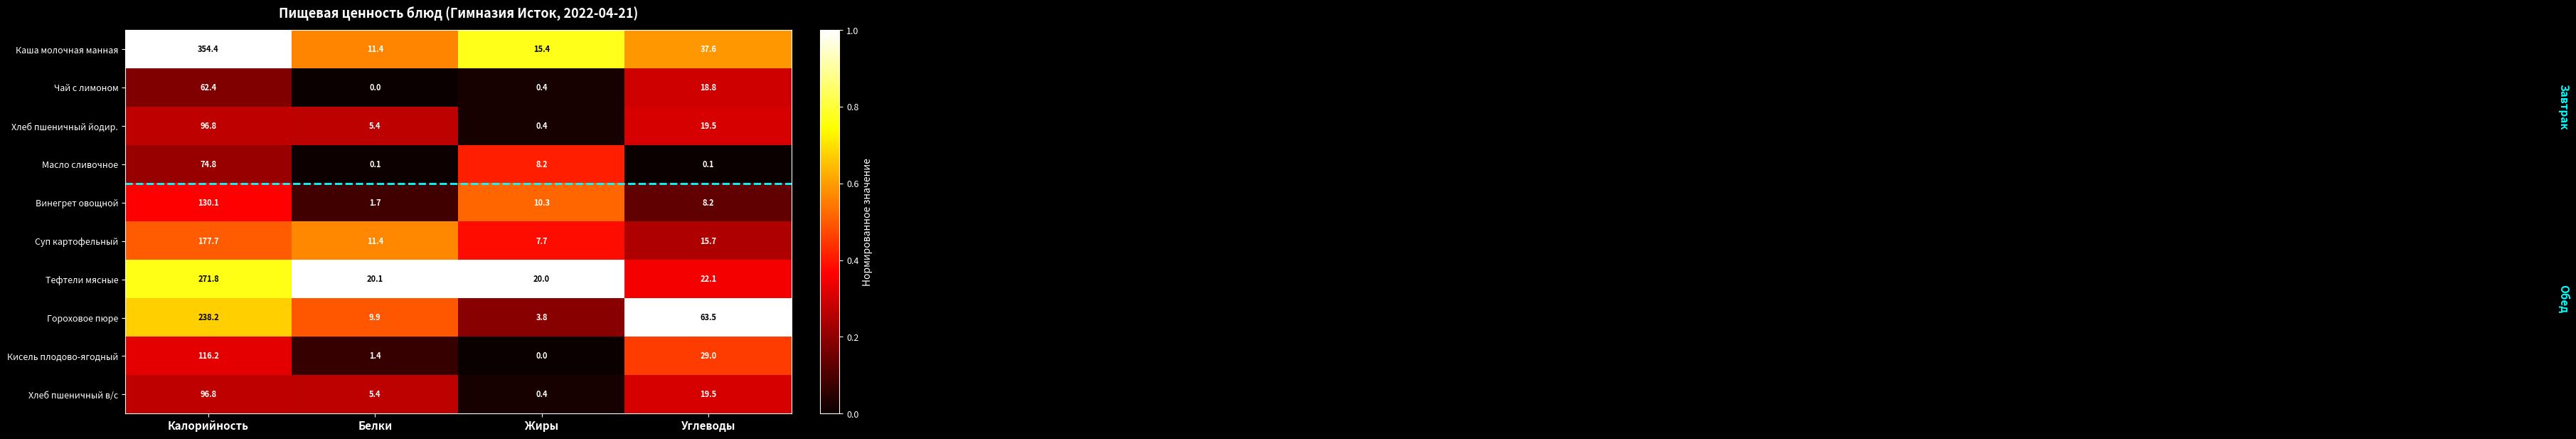

List the labels in order of Тефтели мясные value, smallest first.

Жиры, Белки, Углеводы, Калорийность